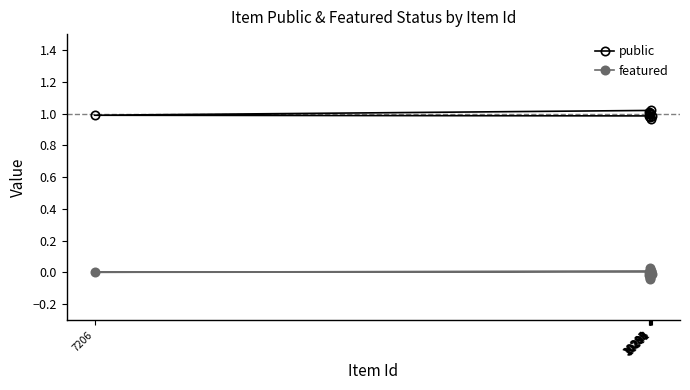

What is the spread (max minus min) of values at 10288?

1.0